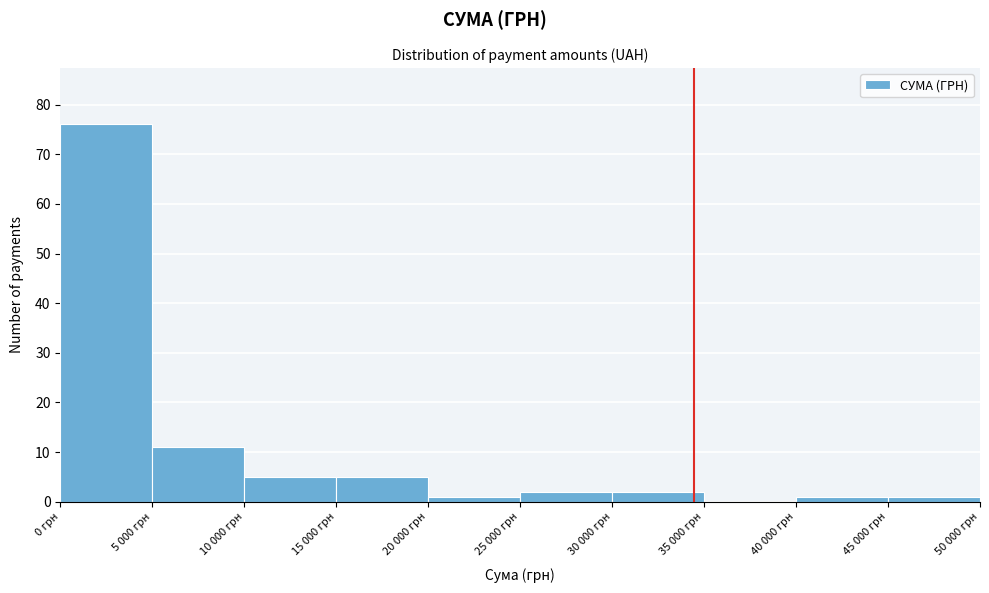

Reading left to right, list all the values displayed in this chart.

0 грн=76	5 000 грн=11	10 000 грн=5	15 000 грн=5	20 000 грн=1	25 000 грн=2	30 000 грн=2	35 000 грн=0	40 000 грн=1	45 000 грн=1